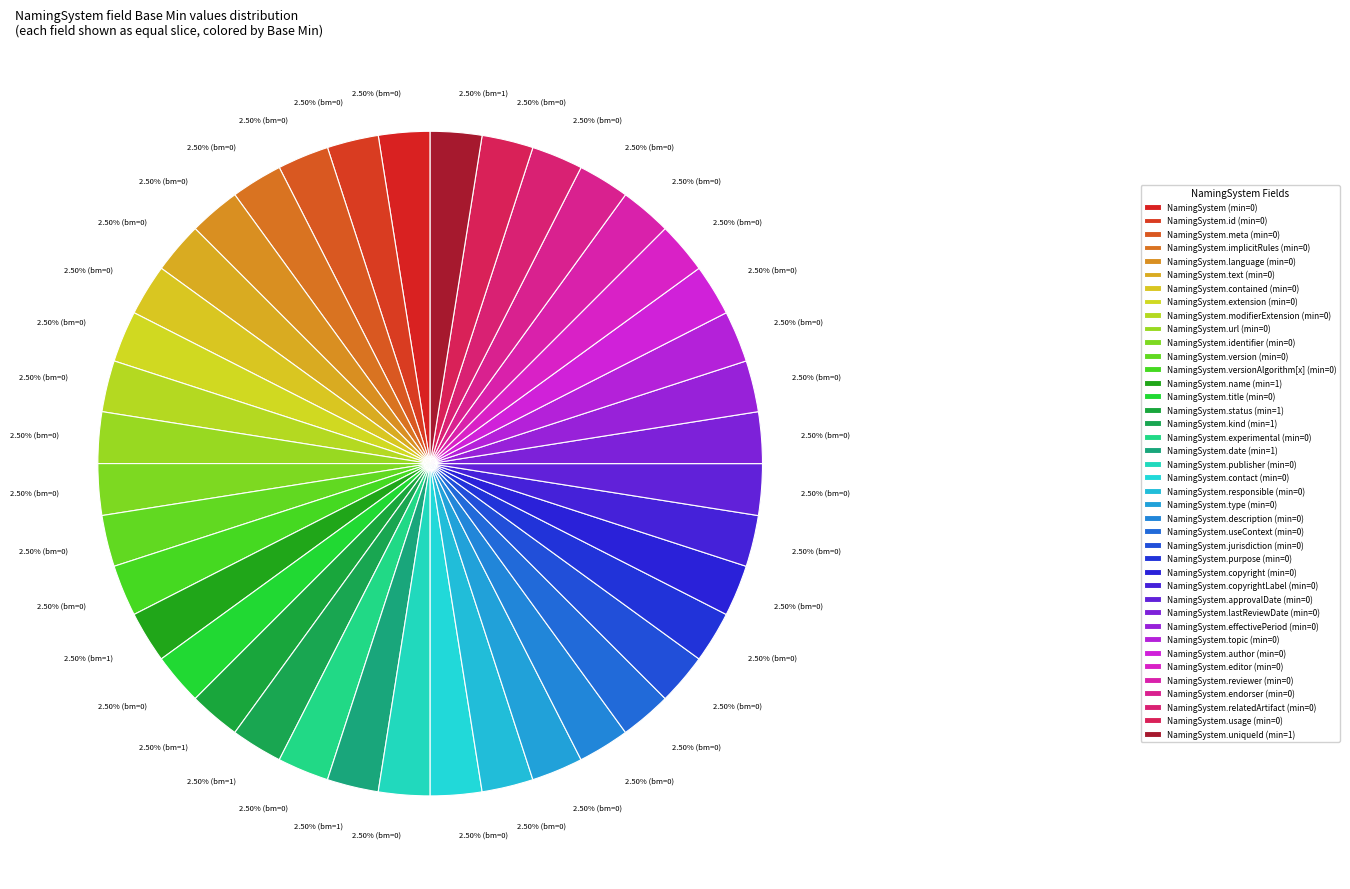

Rank the categories by value from lowest to highest.

NamingSystem, NamingSystem.id, NamingSystem.meta, NamingSystem.implicitRules, NamingSystem.language, NamingSystem.text, NamingSystem.contained, NamingSystem.extension, NamingSystem.modifierExtension, NamingSystem.url, NamingSystem.identifier, NamingSystem.version, NamingSystem.versionAlgorithm[x], NamingSystem.title, NamingSystem.experimental, NamingSystem.publisher, NamingSystem.contact, NamingSystem.responsible, NamingSystem.type, NamingSystem.description, NamingSystem.useContext, NamingSystem.jurisdiction, NamingSystem.purpose, NamingSystem.copyright, NamingSystem.copyrightLabel, NamingSystem.approvalDate, NamingSystem.lastReviewDate, NamingSystem.effectivePeriod, NamingSystem.topic, NamingSystem.author, NamingSystem.editor, NamingSystem.reviewer, NamingSystem.endorser, NamingSystem.relatedArtifact, NamingSystem.usage, NamingSystem.name, NamingSystem.status, NamingSystem.kind, NamingSystem.date, NamingSystem.uniqueId